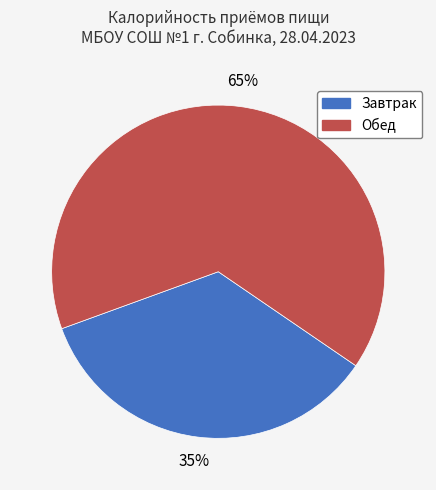

Is Завтрак the majority of the pie?

No